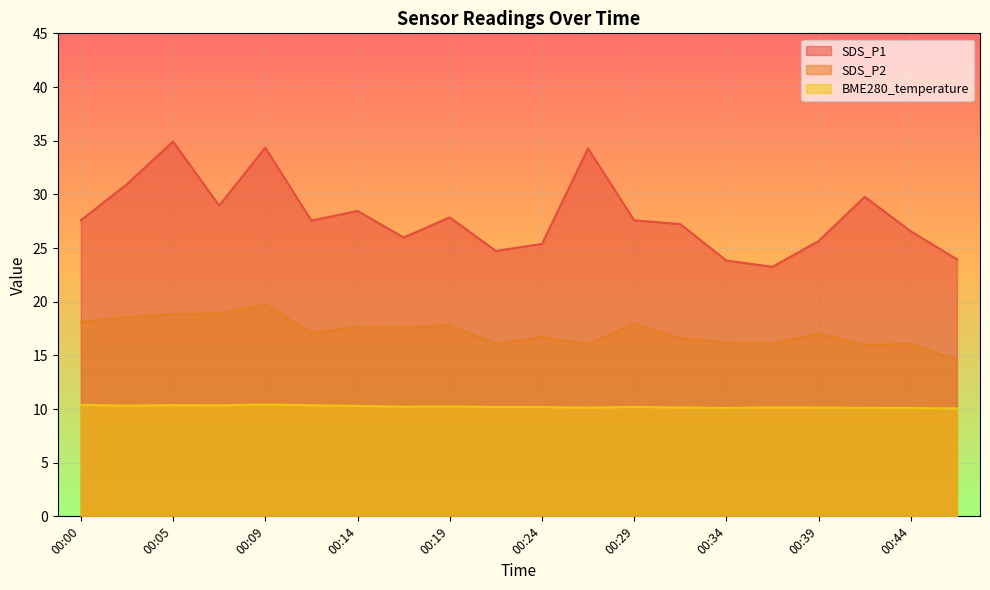

At which label is SDS_P2 closest to 17?

00:39